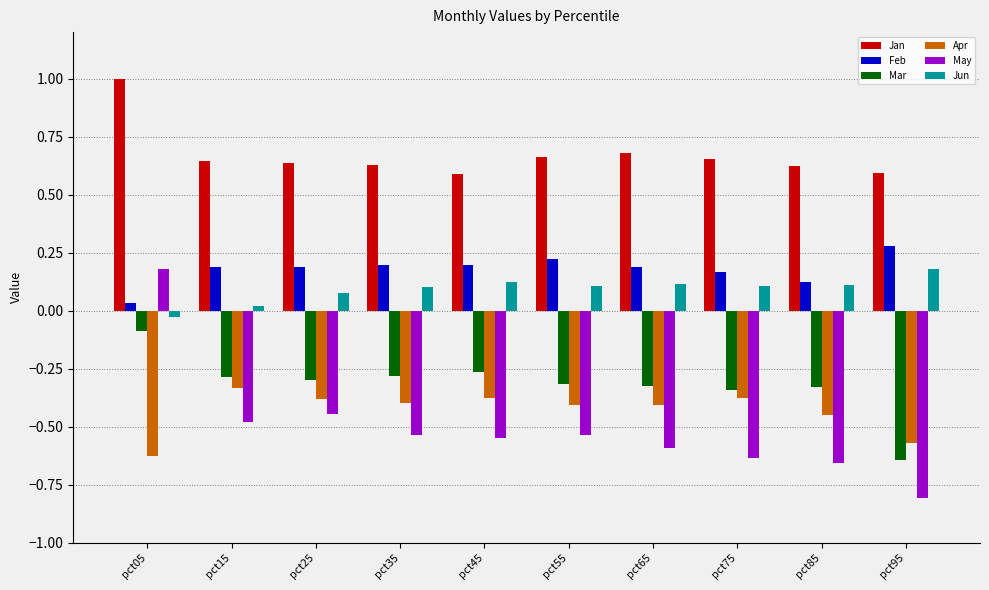

Which series has the widest spread of values?

May